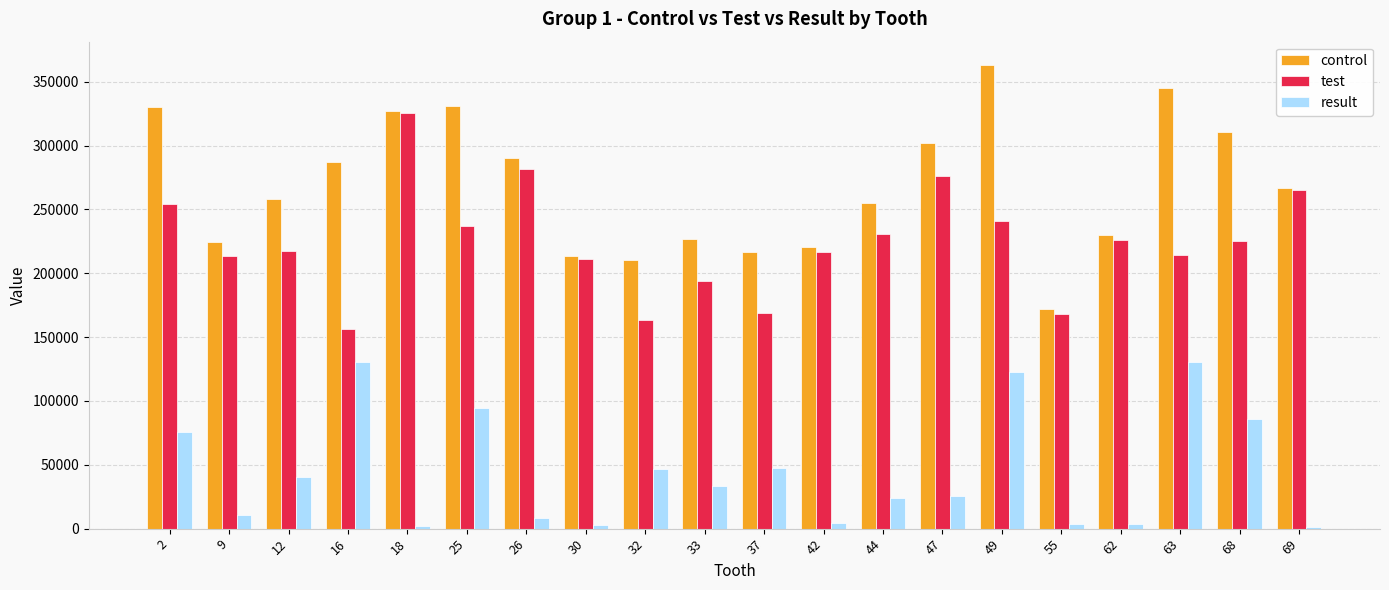

The value of result at 68 is 148199.4. True or false?

False